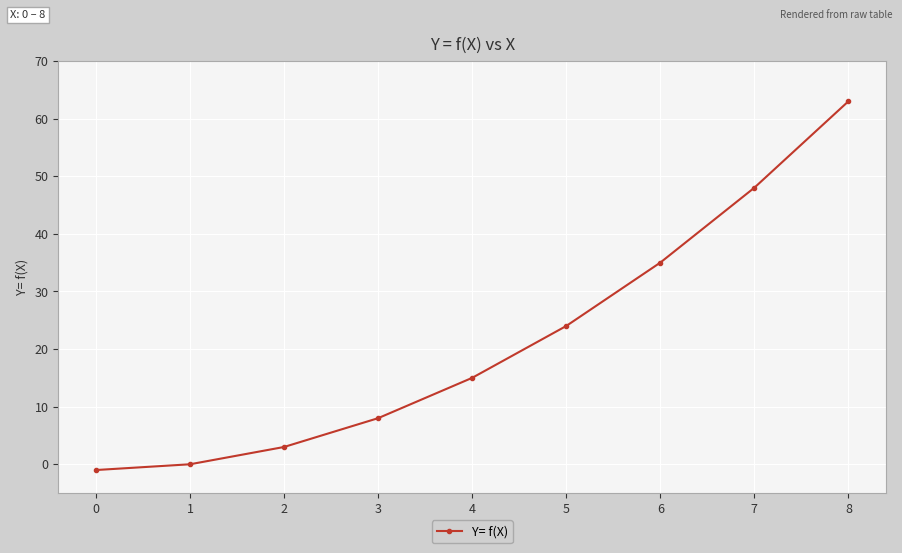

What is the average value?

22